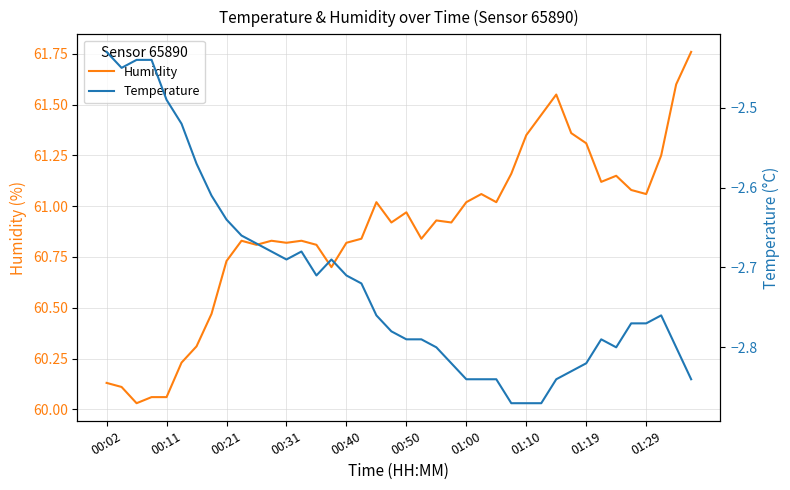

What is the greatest value displayed?

61.8